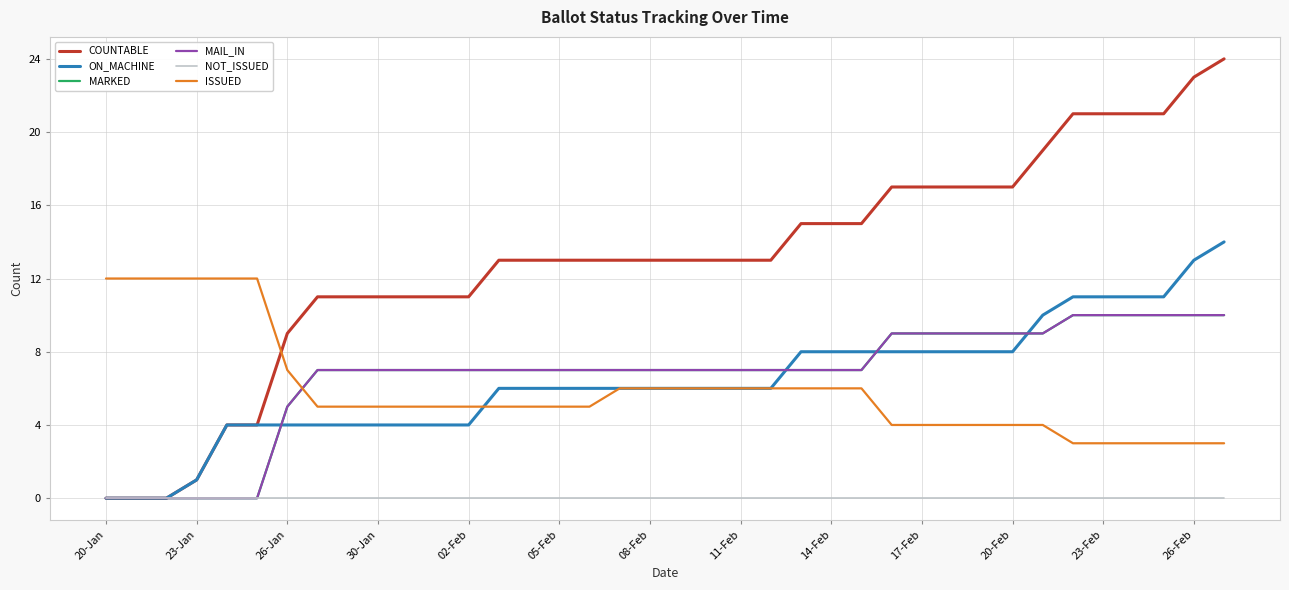

Does the chart display data point markers on the line(s)?

No